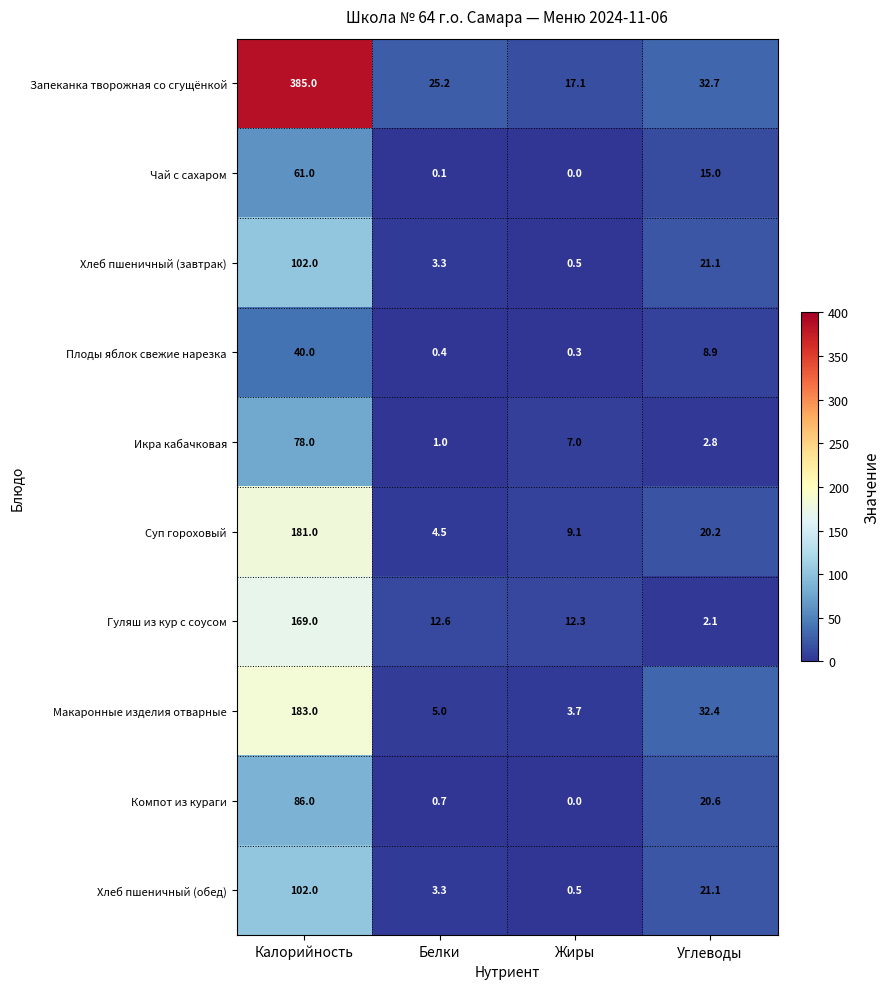

How many data points does each series have?

4